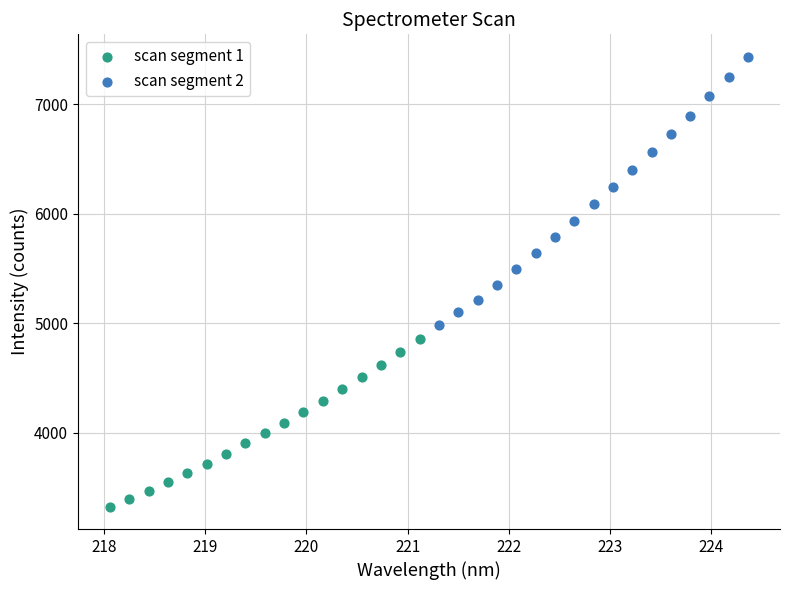

Which series has the widest spread of Y values?

scan segment 2